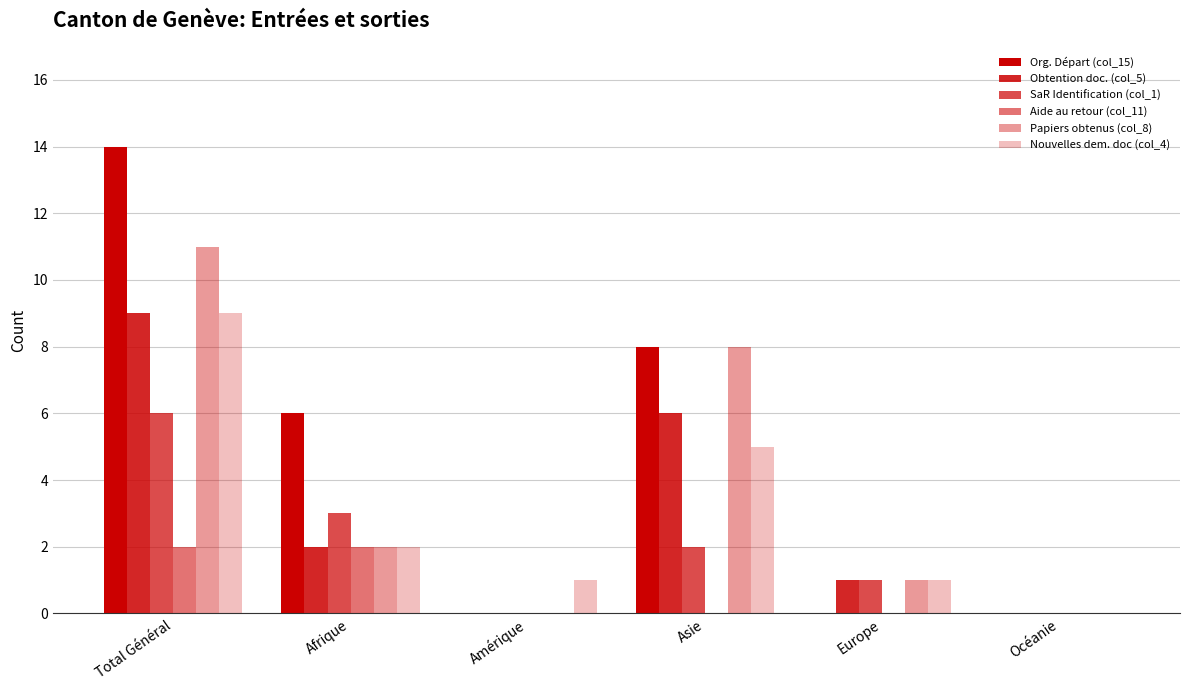

Reading right to left, transcribe all the data shown in this chart.

Org. Départ (col_15): 0	0	8	0	6	14
Obtention doc. (col_5): 0	1	6	0	2	9
SaR Identification (col_1): 0	1	2	0	3	6
Aide au retour (col_11): 0	0	0	0	2	2
Papiers obtenus (col_8): 0	1	8	0	2	11
Nouvelles dem. doc (col_4): 0	1	5	1	2	9